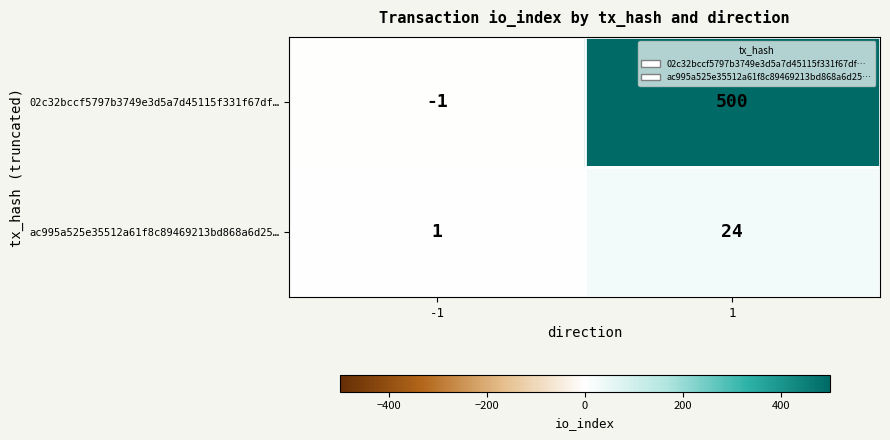

What is the sum of all ac995a525e35512a61f8c89469213bd868a6d25… values?

25